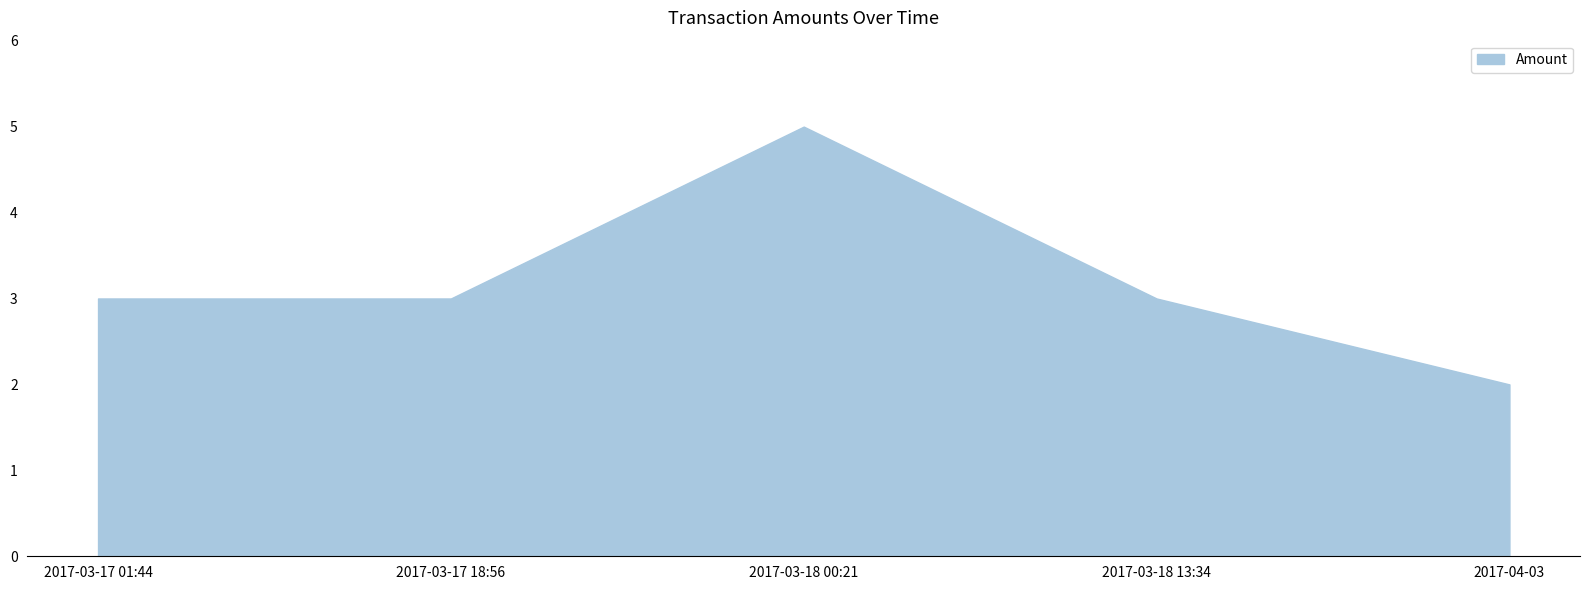

Reading left to right, what are all the values shown in this chart?

3	3	5	3	2